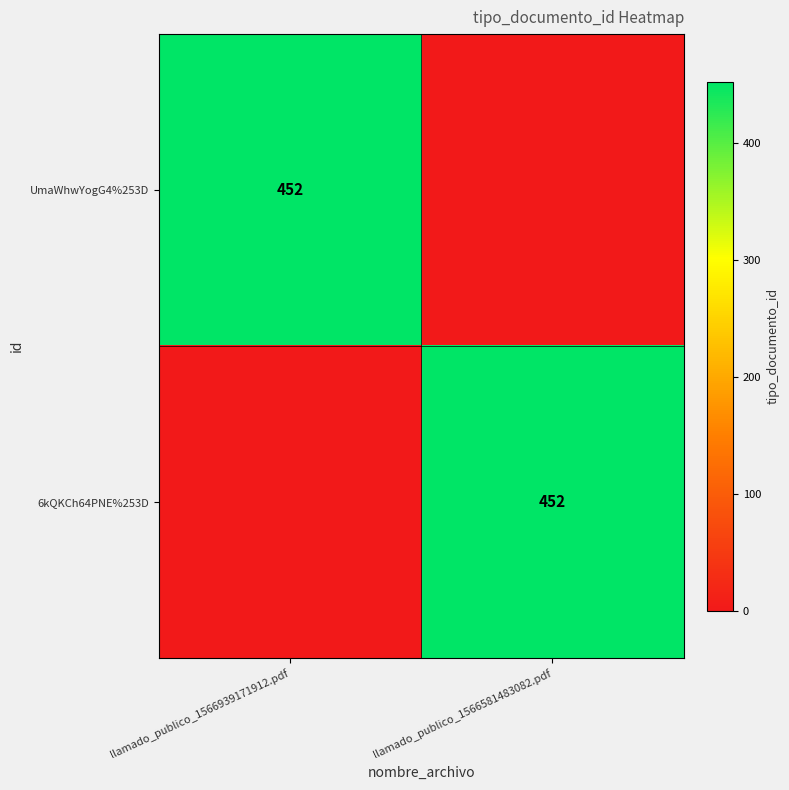

At which category does the chart reach its peak across all series?

llamado_publico_1566939171912.pdf